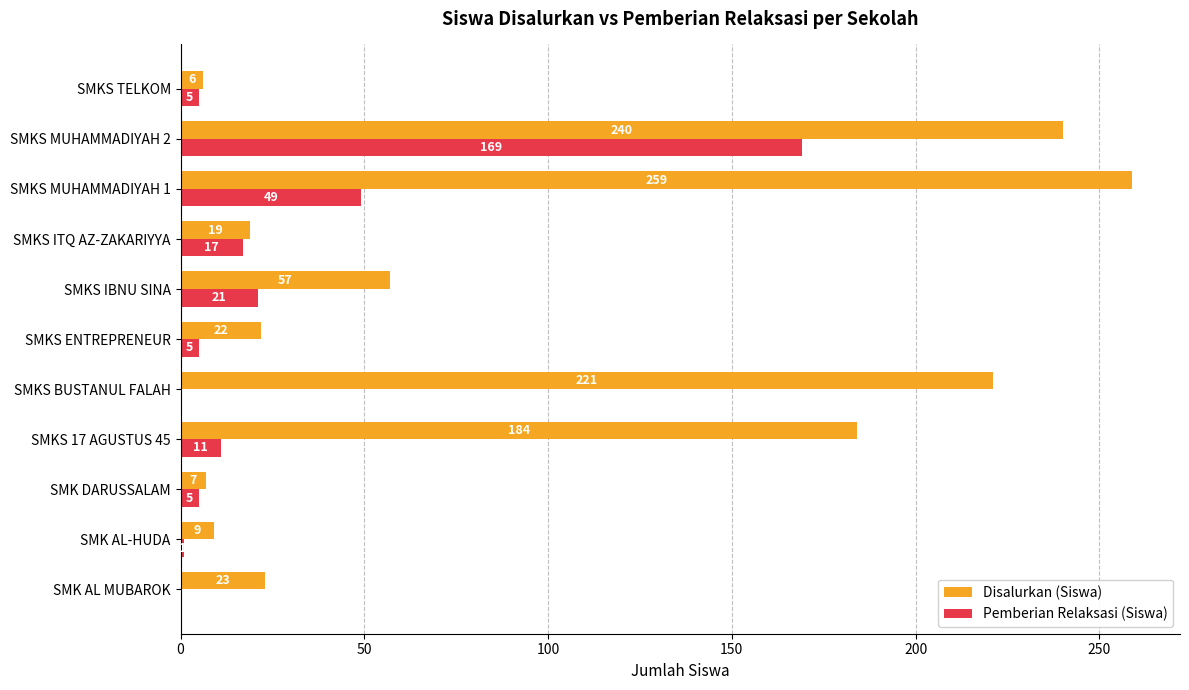

What is the sum of the Pemberian Relaksasi (Siswa) values at SMKS BUSTANUL FALAH and SMK DARUSSALAM?

5